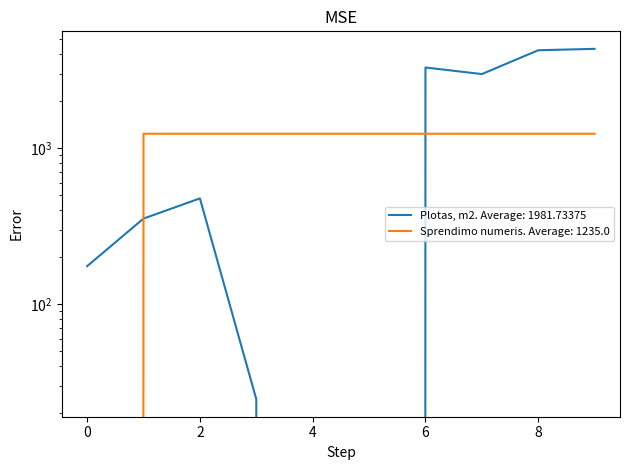

Which series has the widest spread of values?

Plotas, m2